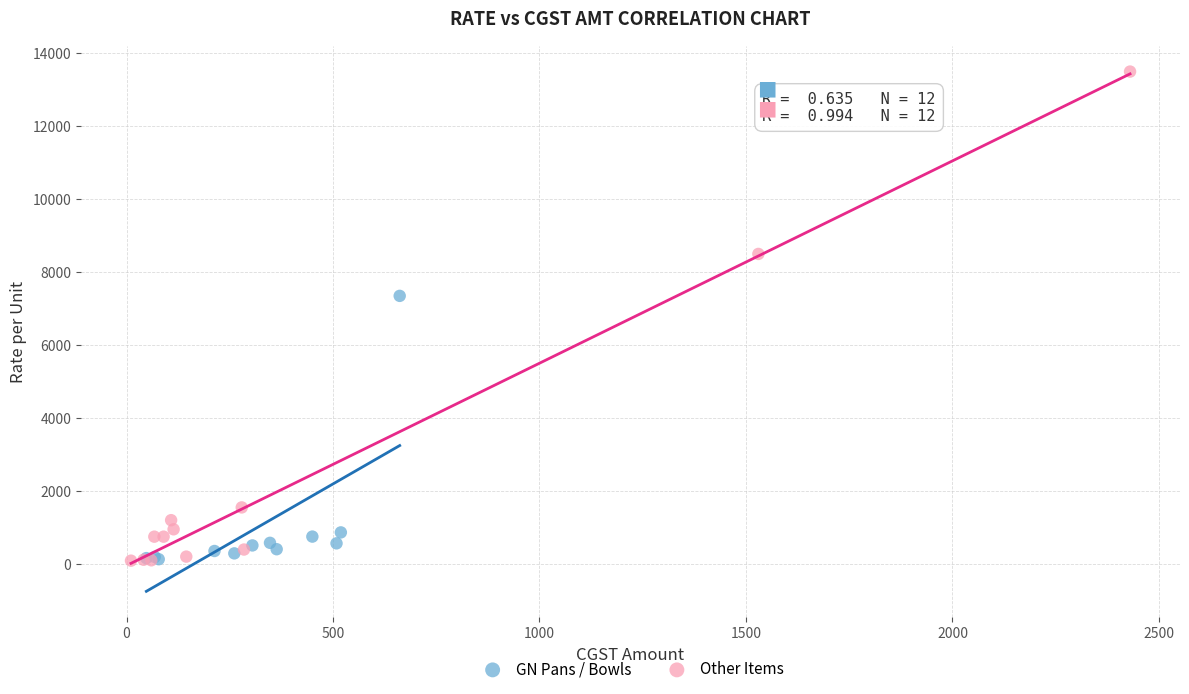

Which series has the widest spread of Y values?

Other Items